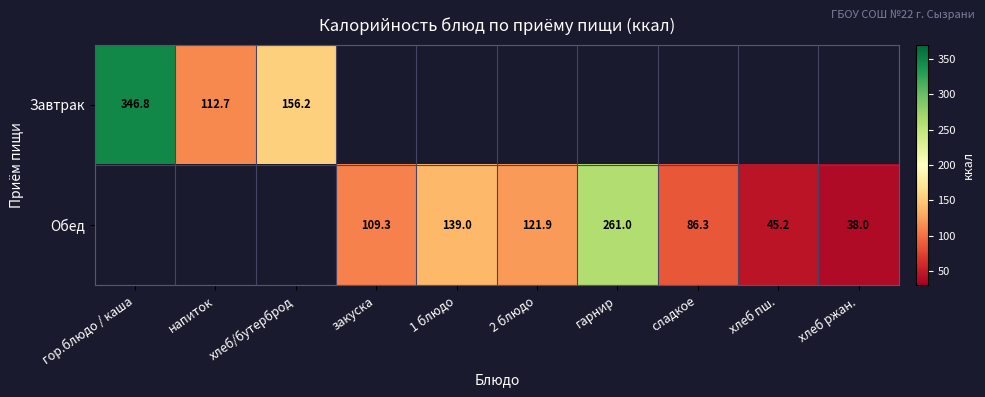

Is it true that Обед equals 443.8 at гарнир?

False